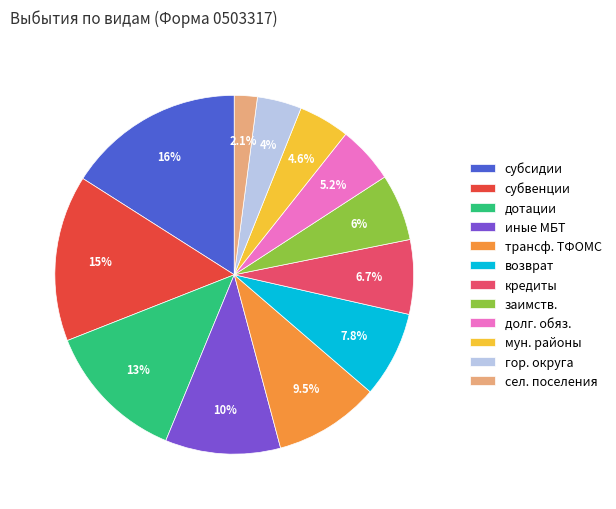

Do заимств. and сел. поселения together represent more than half of the pie?

No